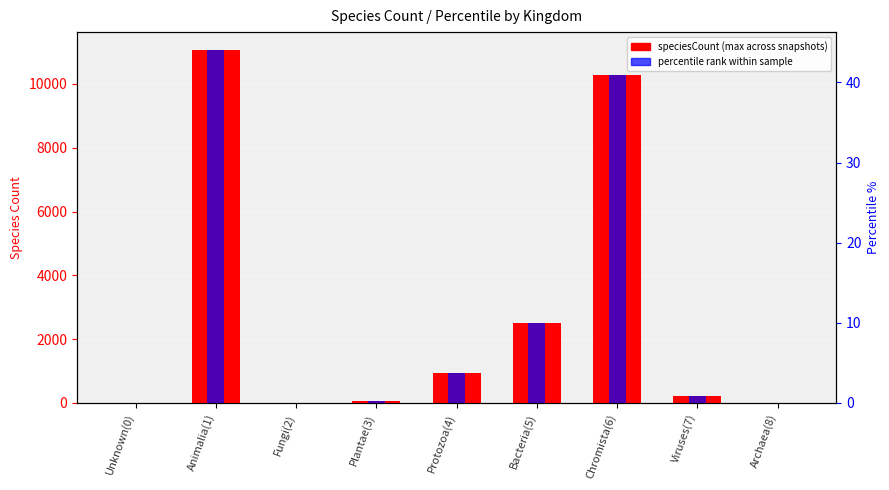

Reading left to right, transcribe all the data shown in this chart.

speciesCount (max): 13.0	11072.0	3.0	76.0	952.0	2516.0	10286.0	204.0	1.0
percentile rank within sample: 0.1	44.1	0.0	0.3	3.8	10.0	40.9	0.8	0.0